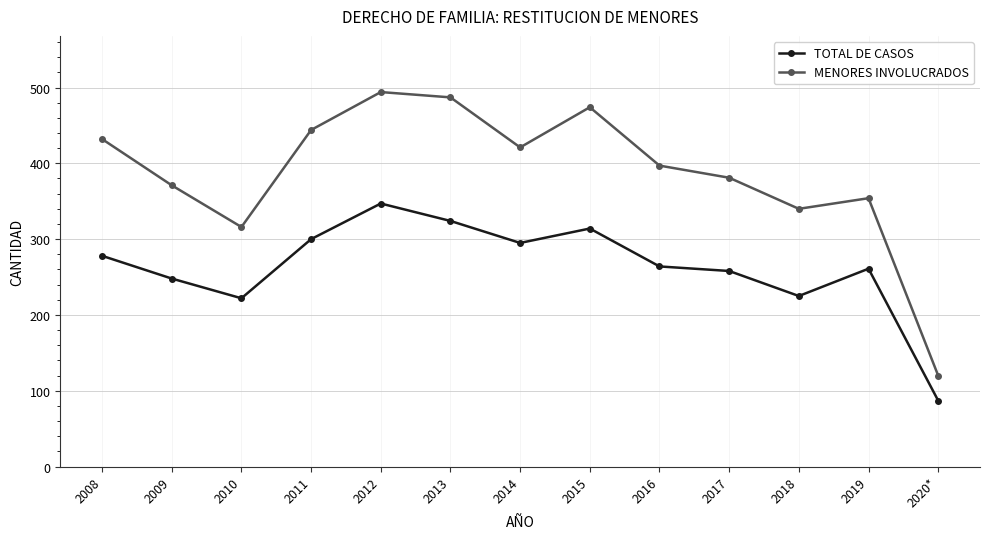

True or false: MENORES INVOLUCRADOS and TOTAL DE CASOS cross at least once.

False